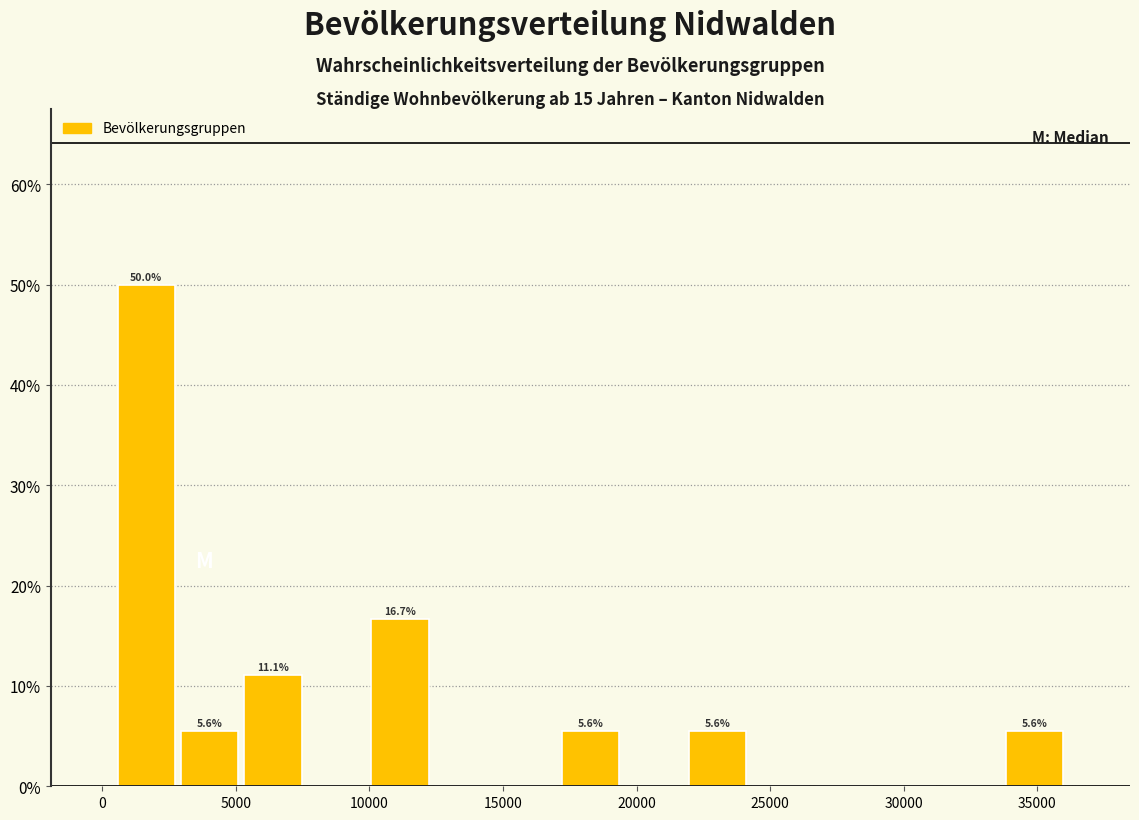

Which range on the x-axis has the tallest bar?

500 to 3000